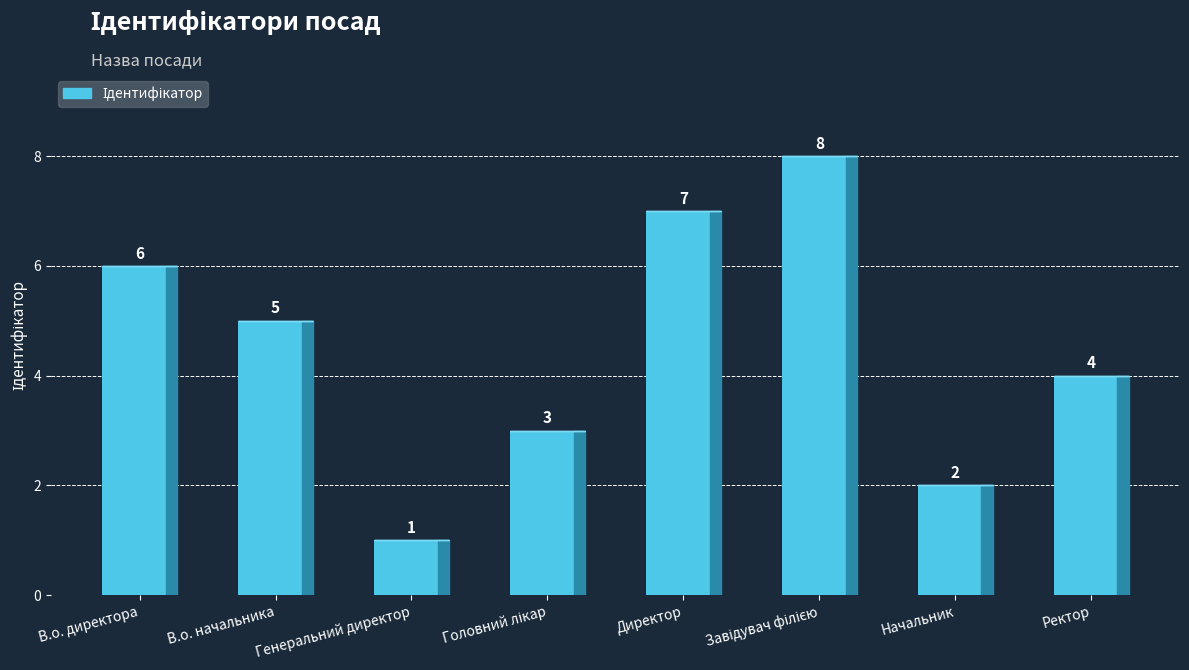

Reading left to right, what are all the values shown in this chart?

6	5	1	3	7	8	2	4